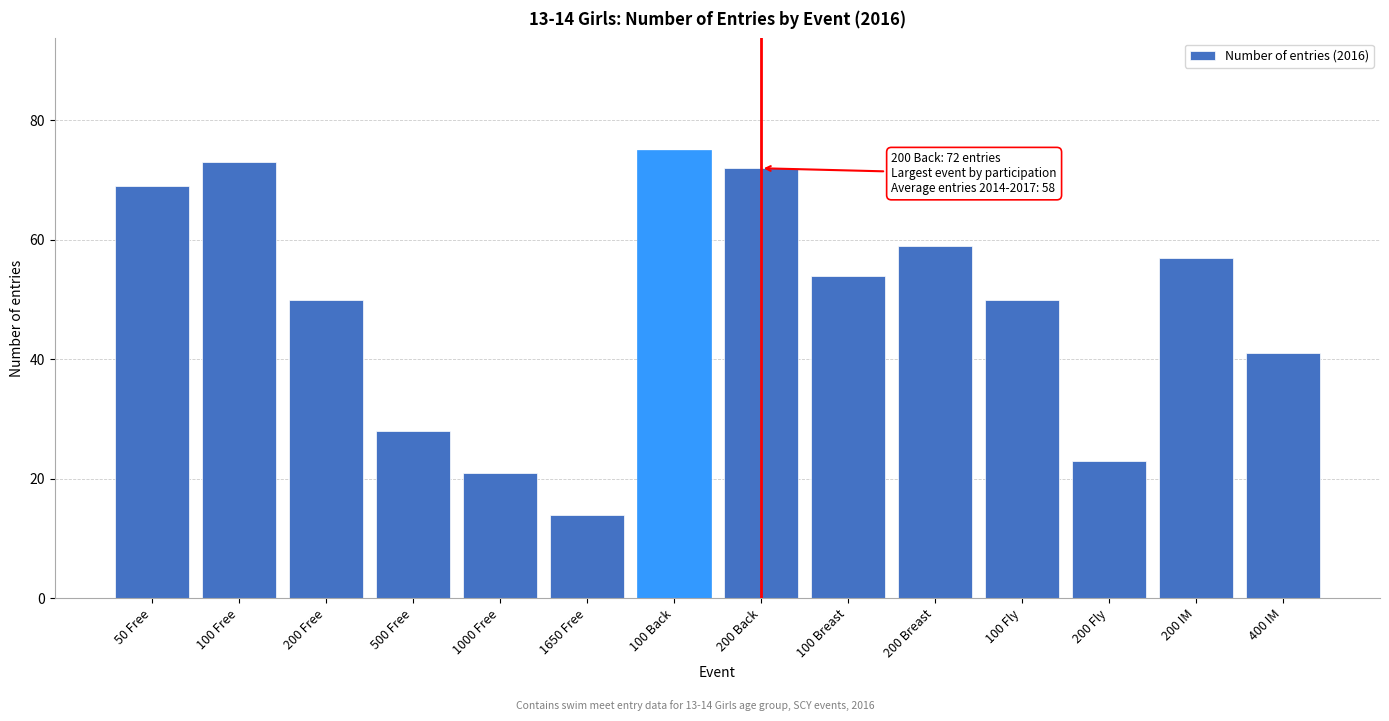

Reading left to right, list all the values displayed in this chart.

69	73	50	28	21	14	75	72	54	59	50	23	57	41